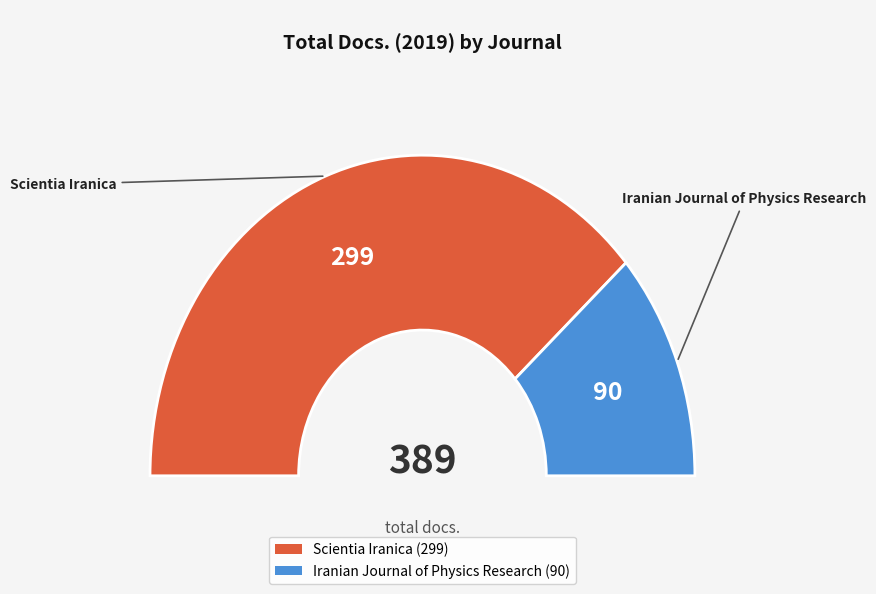

To the nearest percent, what is the average slice percentage?

50%